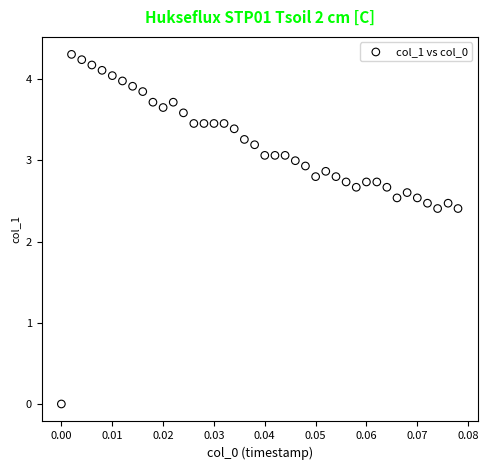

What is the range of Y values (max minus min)?

4.3